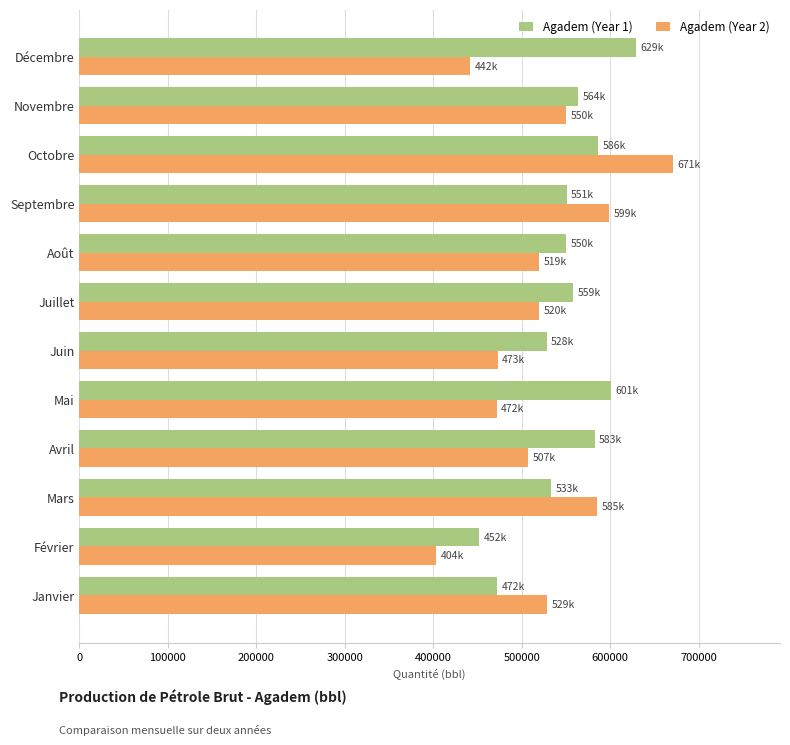

Rank the series at Avril from highest to lowest value.

Agadem (Year 1), Agadem (Year 2)